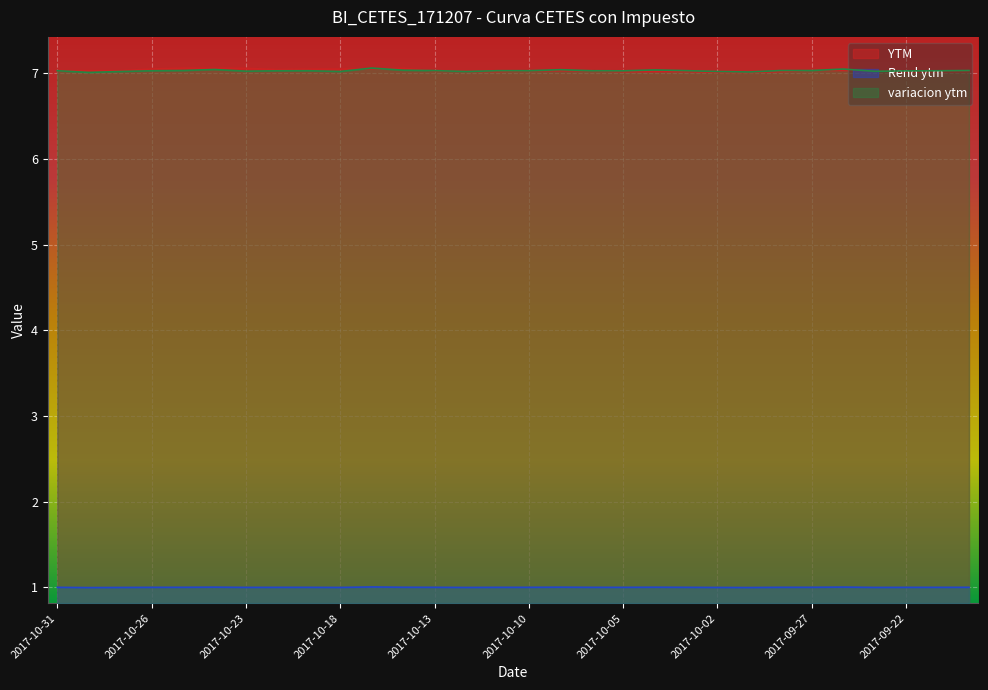

Rank the series at 2017-10-02 from highest to lowest value.

variacion ytm, YTM, Rend ytm